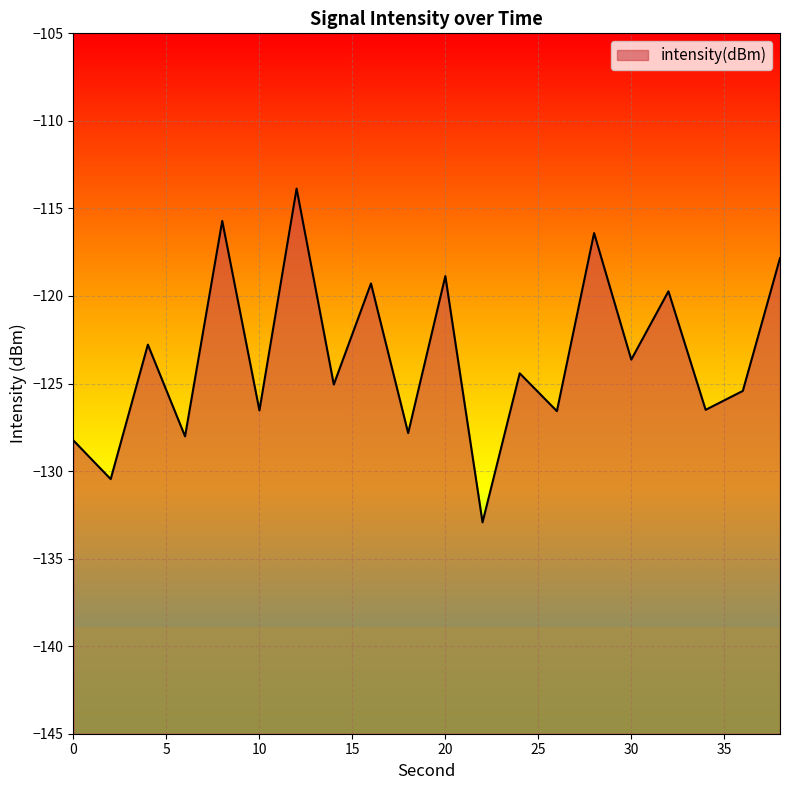

How many interior local peaks (higher than both neighbors) does the data have?

8